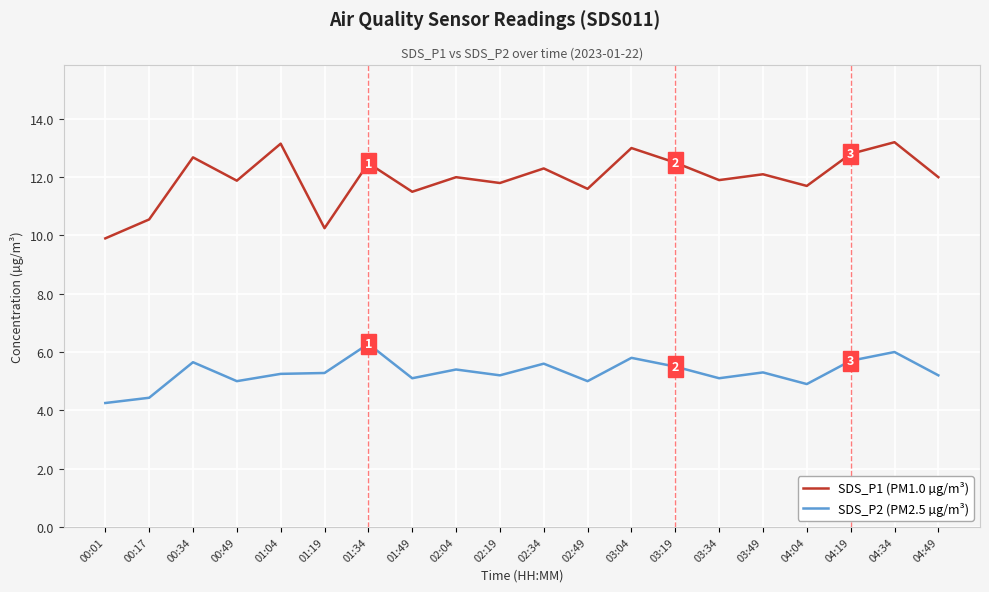

At how many categories does at least one series exceed 10?

19